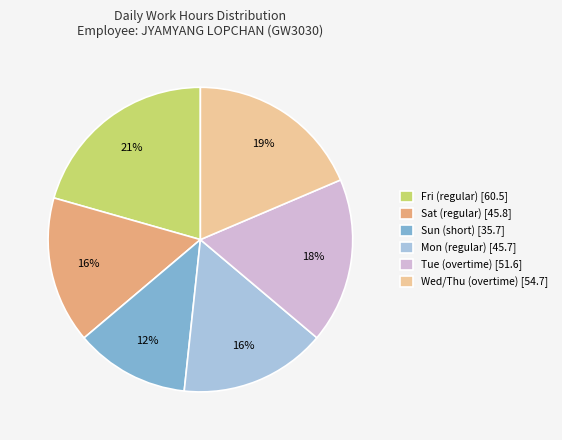

Is the sum of Tue (overtime) [51.6] and Fri (regular) [60.5] greater than half?

No